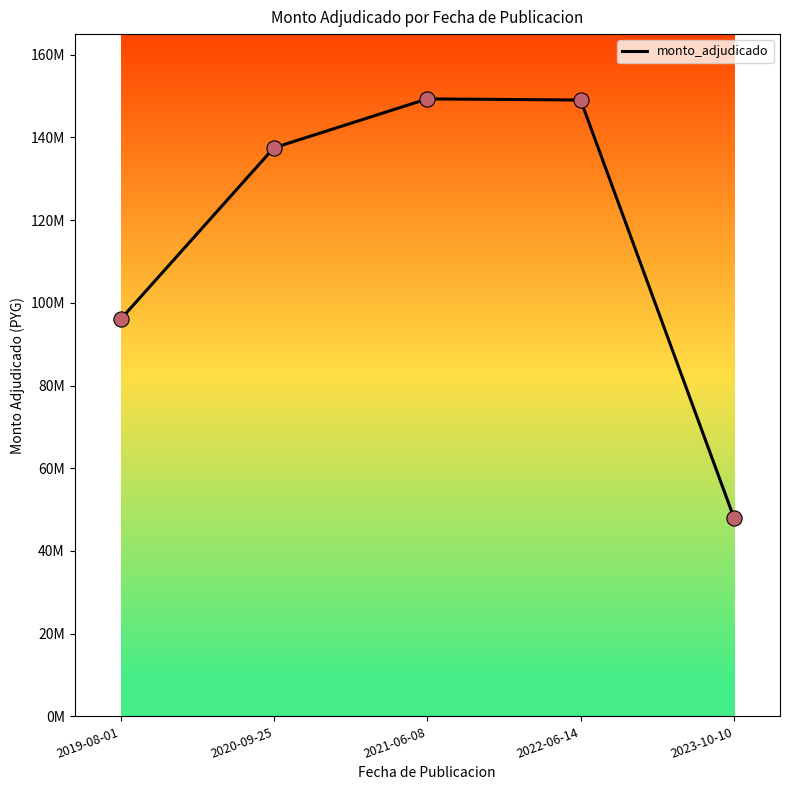

Which has a higher value, 2022-06-14 or 2019-08-01?

2022-06-14